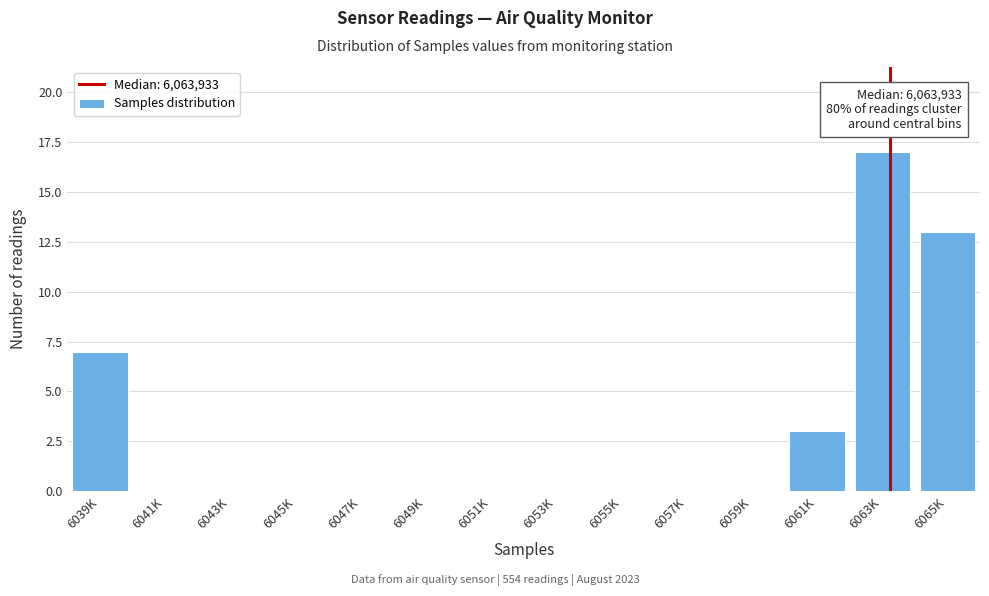

Reading left to right, extract all data points from this chart.

6039K=7	6041K=0	6043K=0	6045K=0	6047K=0	6049K=0	6051K=0	6053K=0	6055K=0	6057K=0	6059K=0	6061K=3	6063K=17	6065K=13